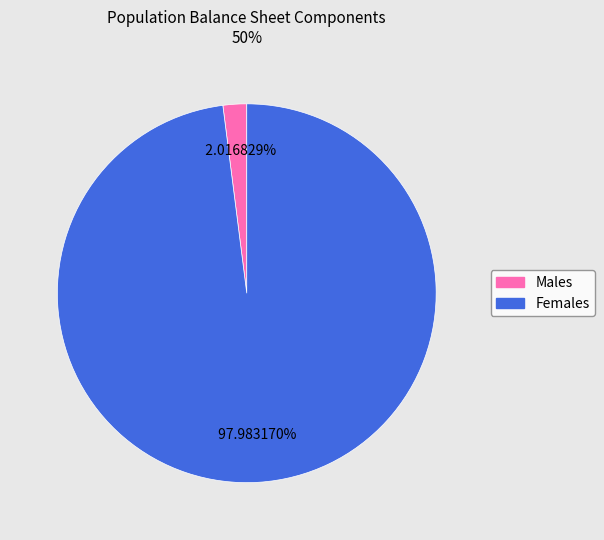

Count the number of slices in the pie.

2